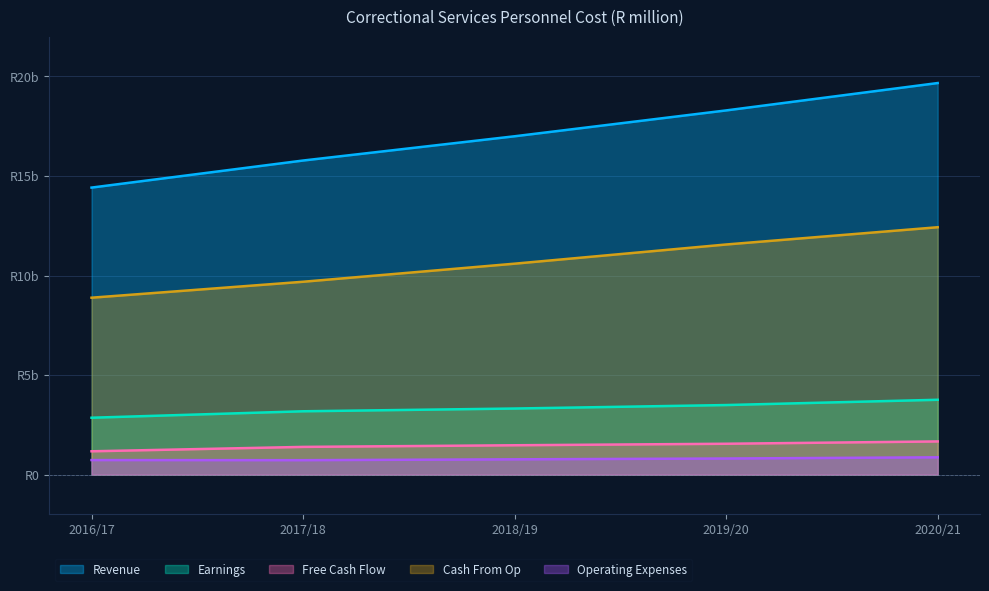

Which series changed the most between 2018/19 and 2019/20?

Revenue